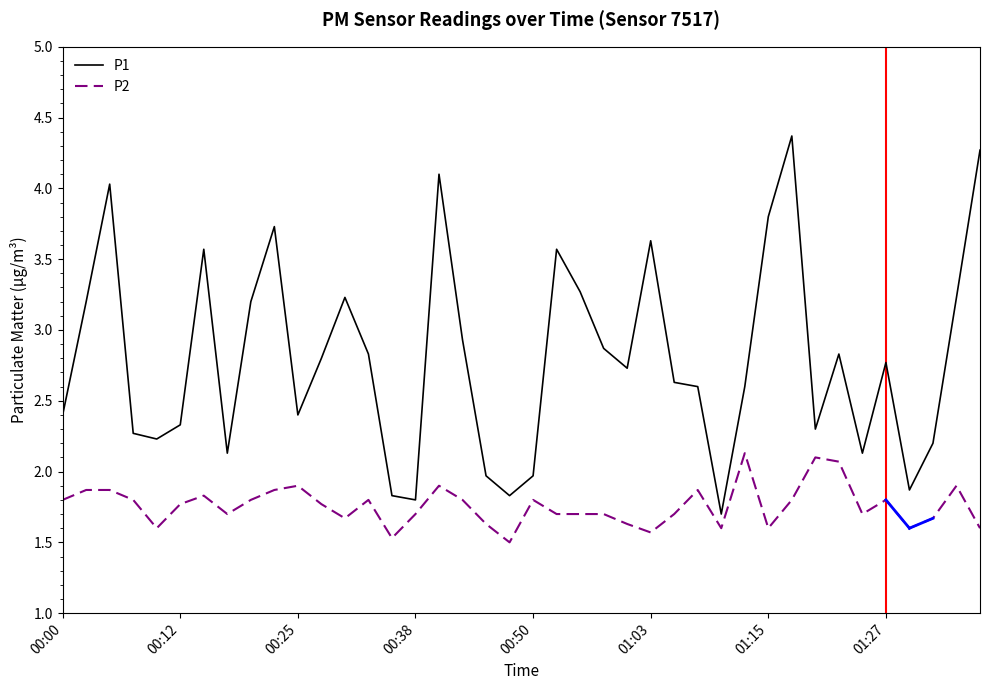

What is the highest value of the P2 series?

2.1